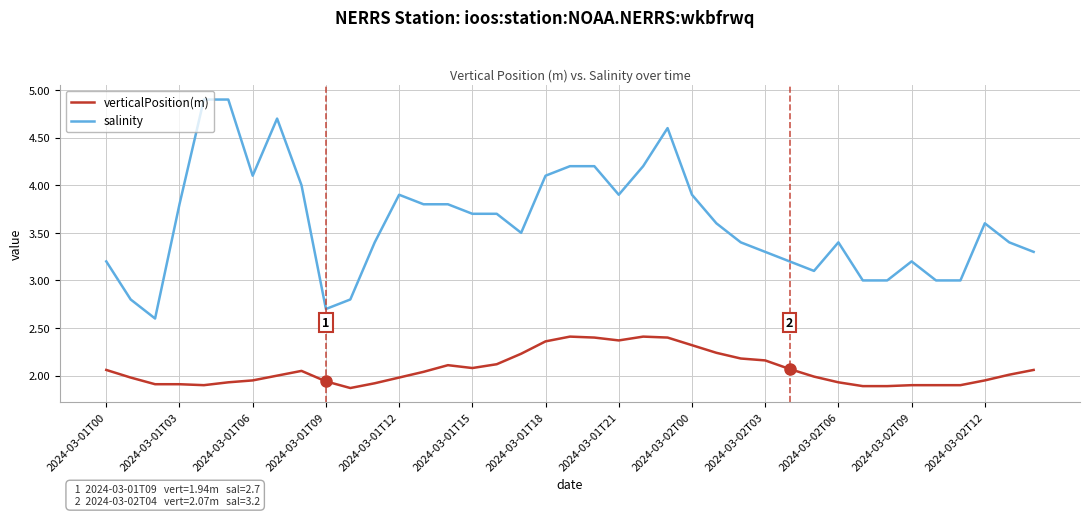

Which series has the widest spread of values?

salinity